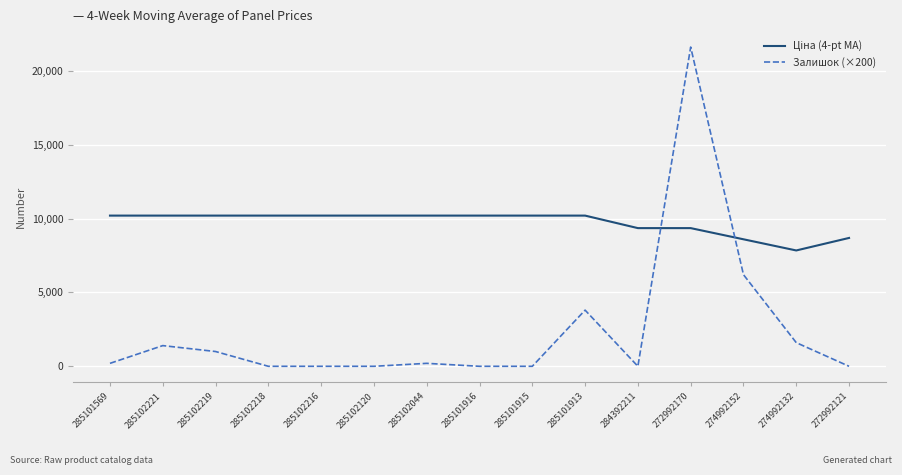

At which category is the sum across all series the highest?

272992170